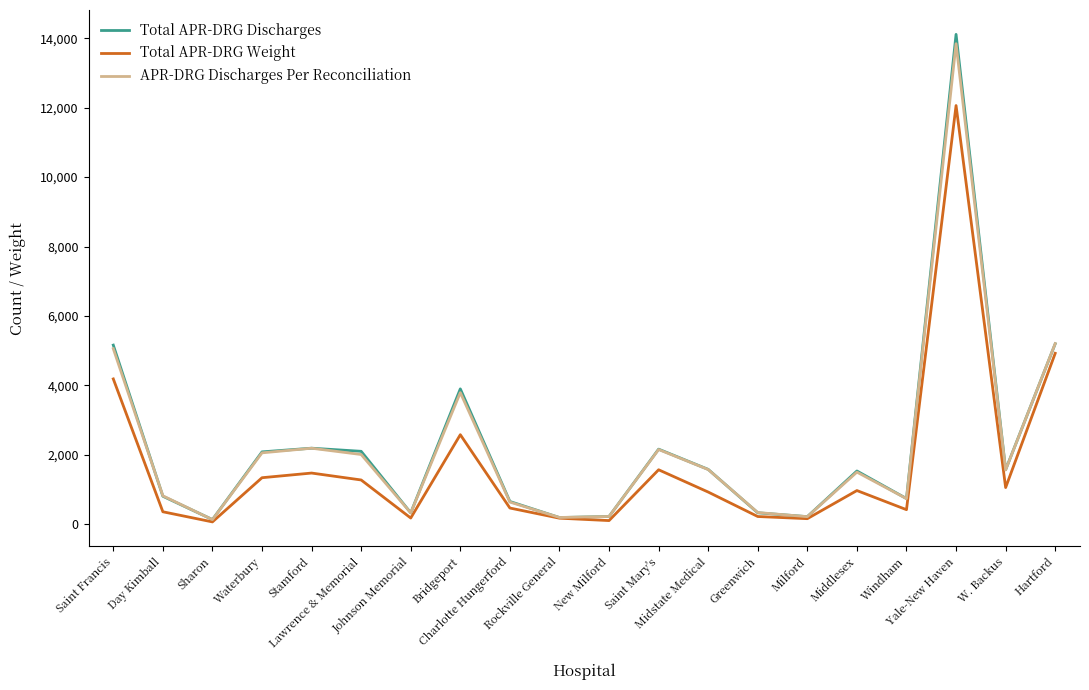

What is the maximum value shown in the chart?

14114.0